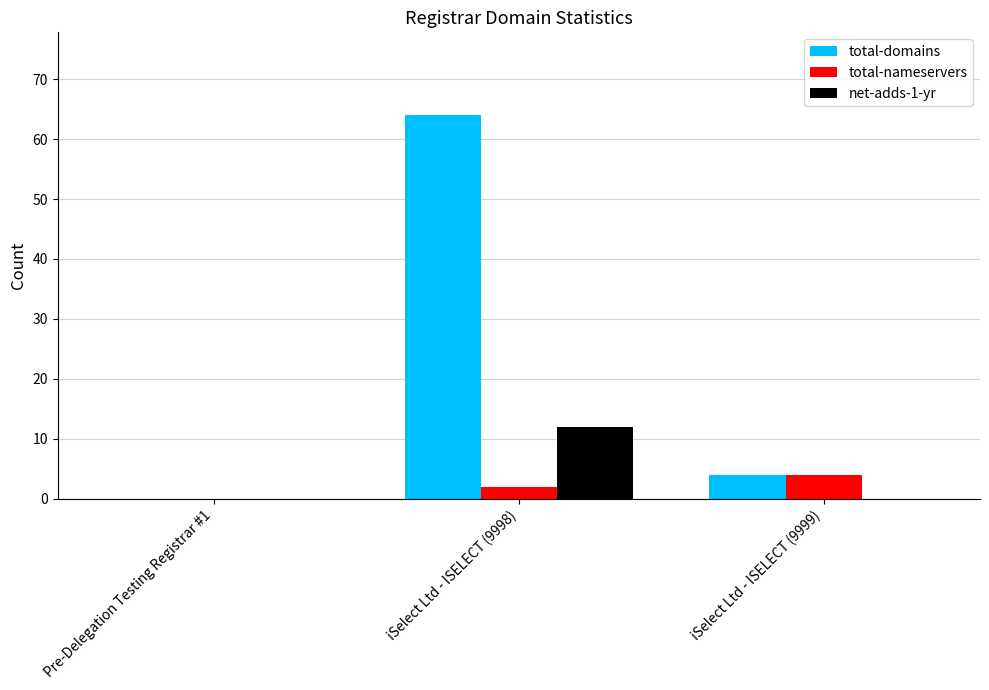

True or false: total-domains has a value of 4 at iSelect Ltd - ISELECT (9999).

True